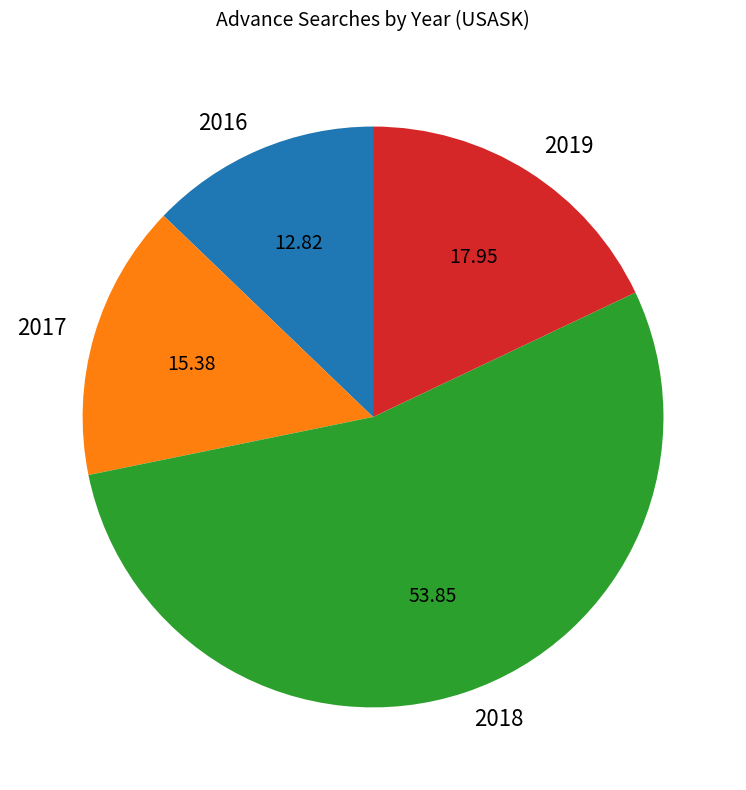

Approximately how many times larger is the value at 2018 compared to 2017?

3.5